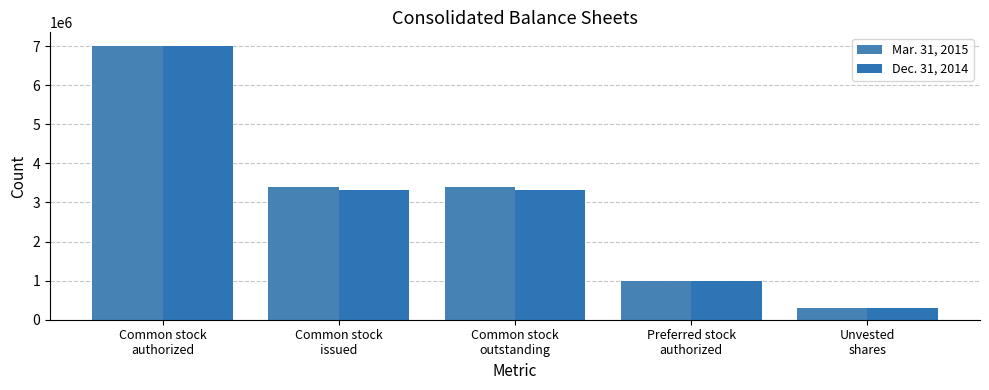

Is the value of Dec. 31, 2014 at Common stock
outstanding greater than the value of Mar. 31, 2015 at Common stock
outstanding?

No